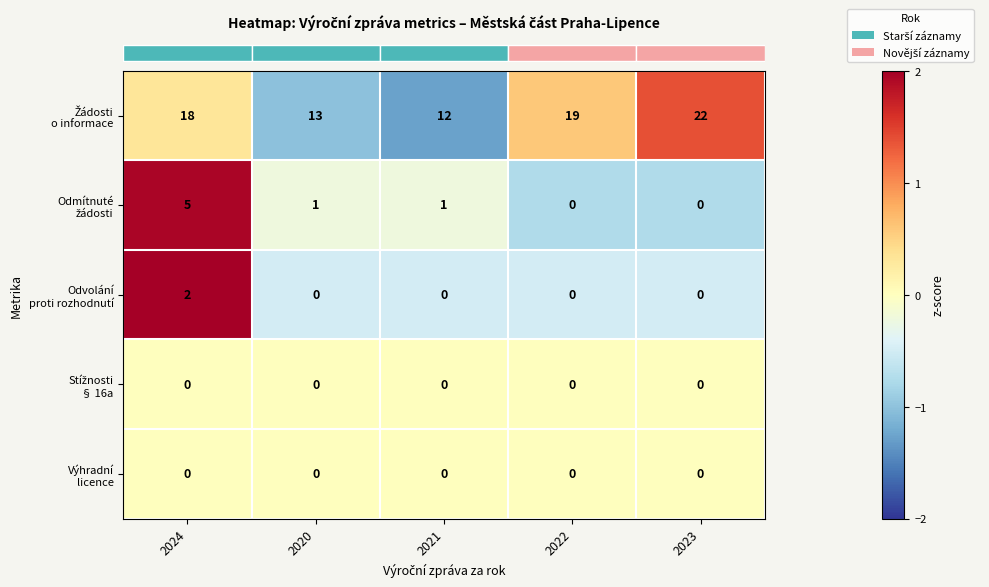

Which category has the highest value across all series?

2023